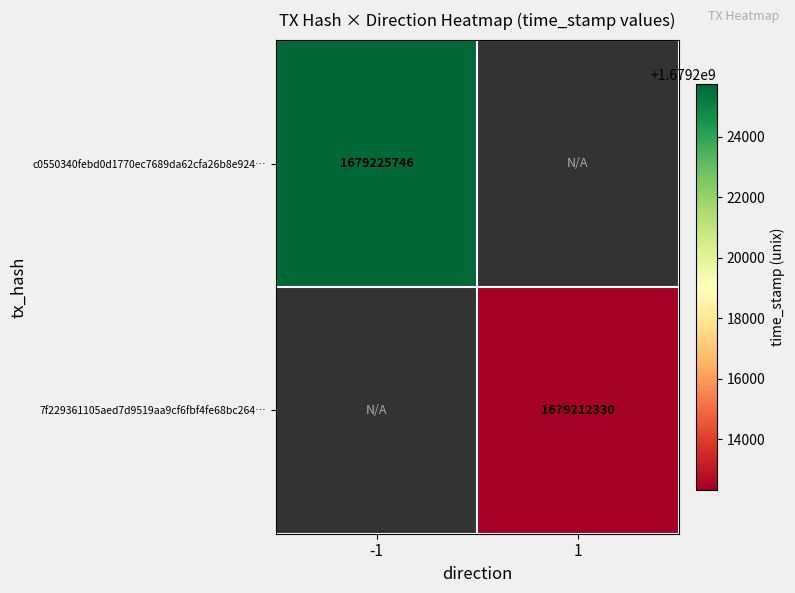

The 7f229361105aed7d9519aa9cf6fbf4fe68bc264… series shows 1679212330 at 1. True or false?

True